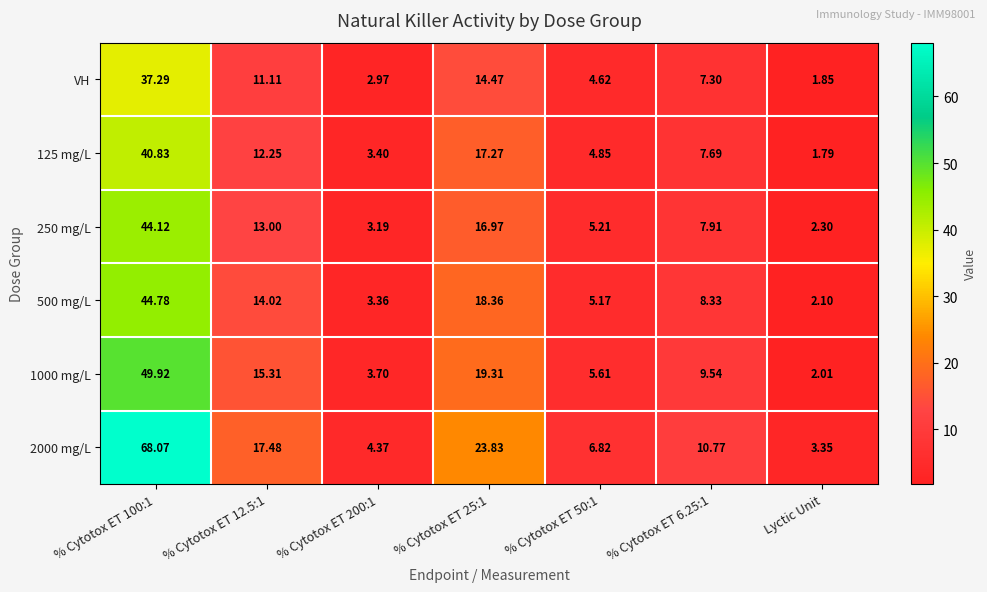

Which label corresponds to the smallest value in the chart?

Lyctic Unit